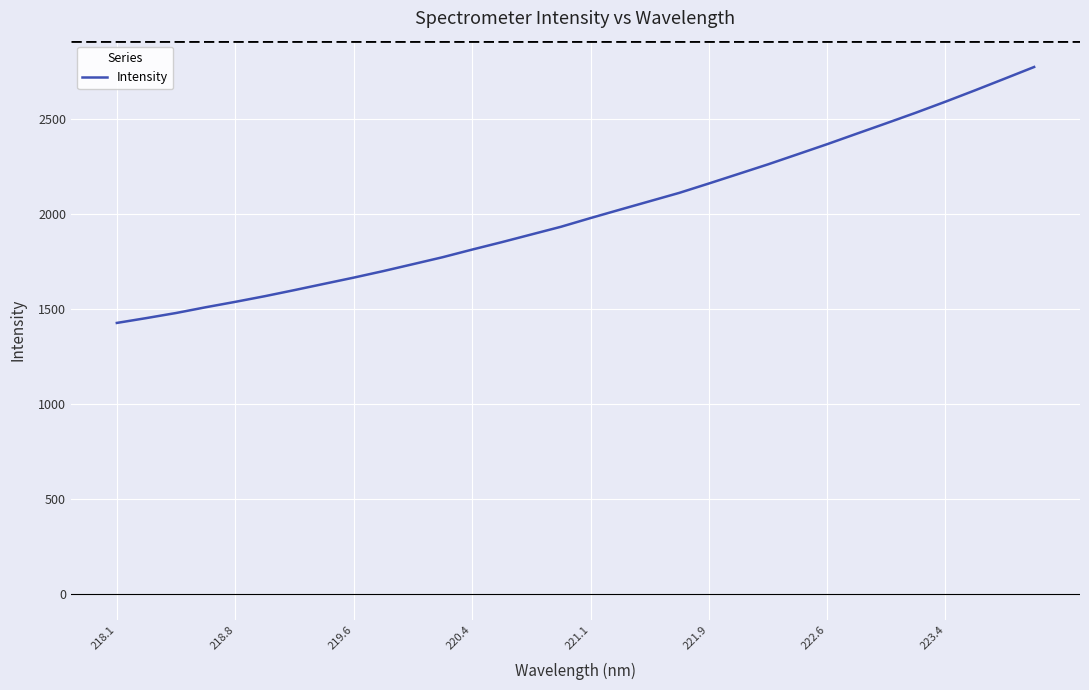

What is the greatest value displayed?

2774.5